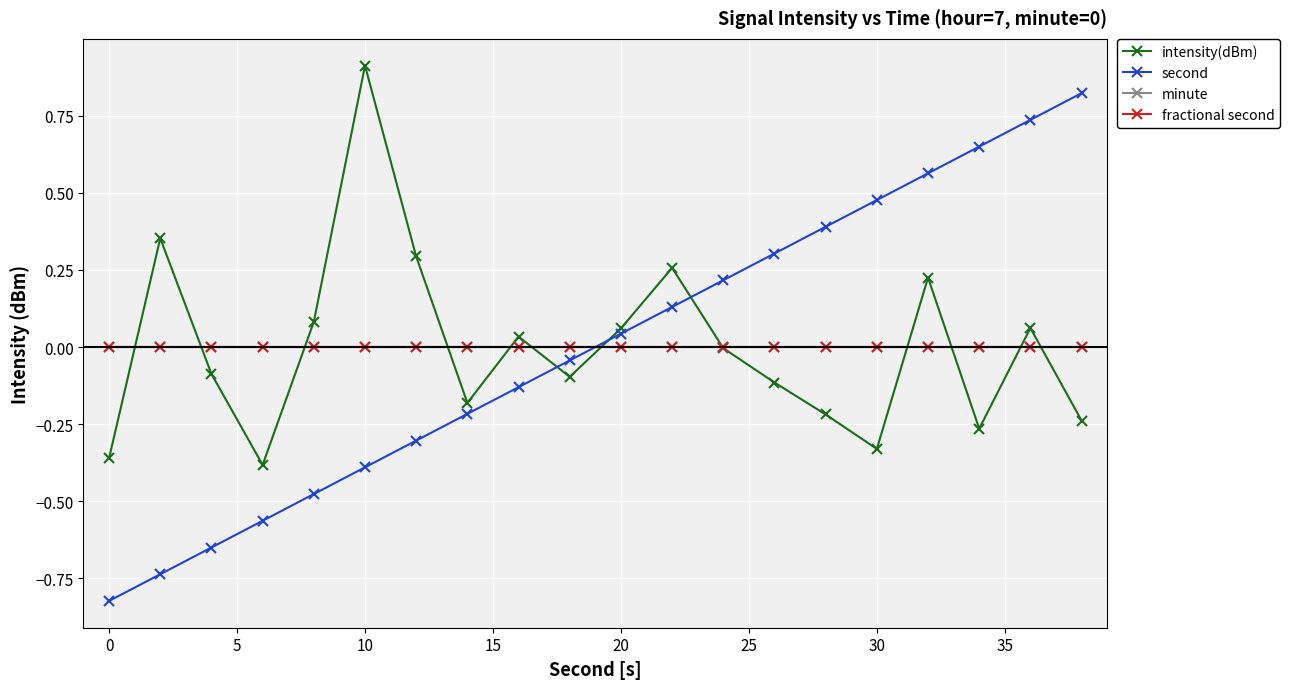

Is this an area chart (filled region under the line)?

No